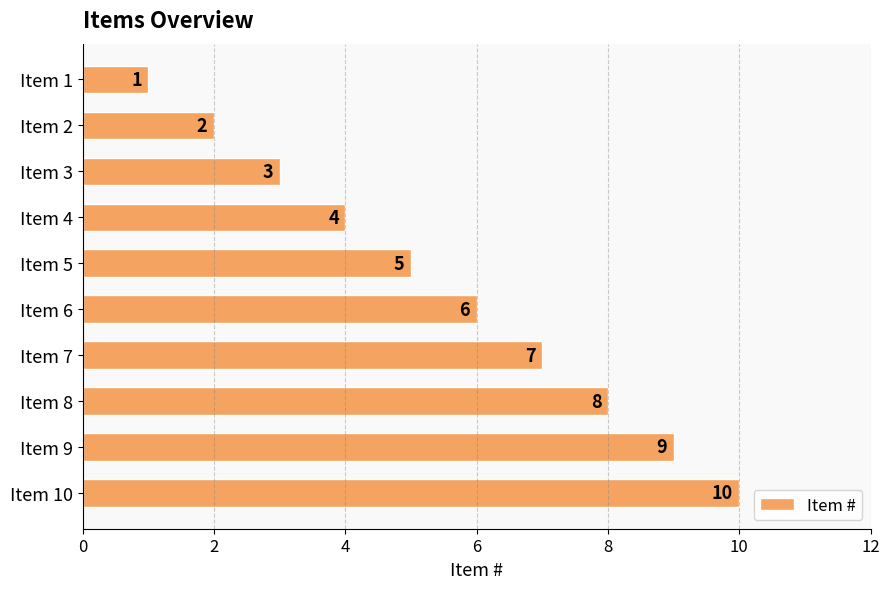

Is it true that the value at Item 6 is 6?

True